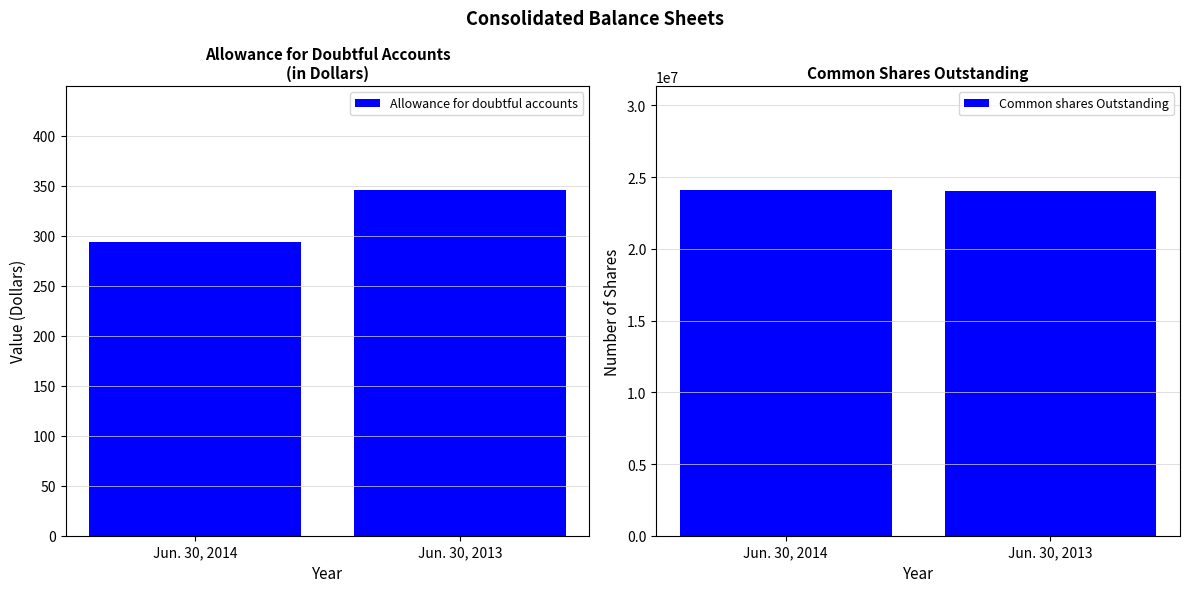

Rank the categories by Allowance for doubtful accounts value from highest to lowest.

Jun. 30, 2013, Jun. 30, 2014